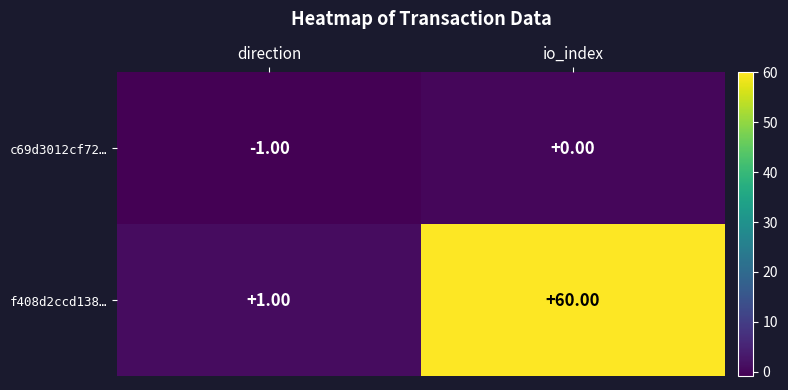

Which category has the lowest value in the f408d2ccd138… series?

direction